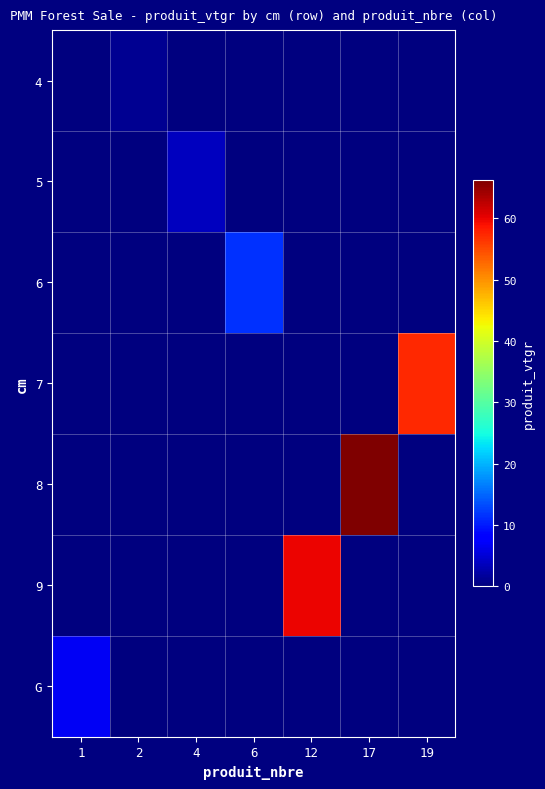

At 17, list the series in order from largest to smallest.

8, 4, 5, 6, 7, 9, G